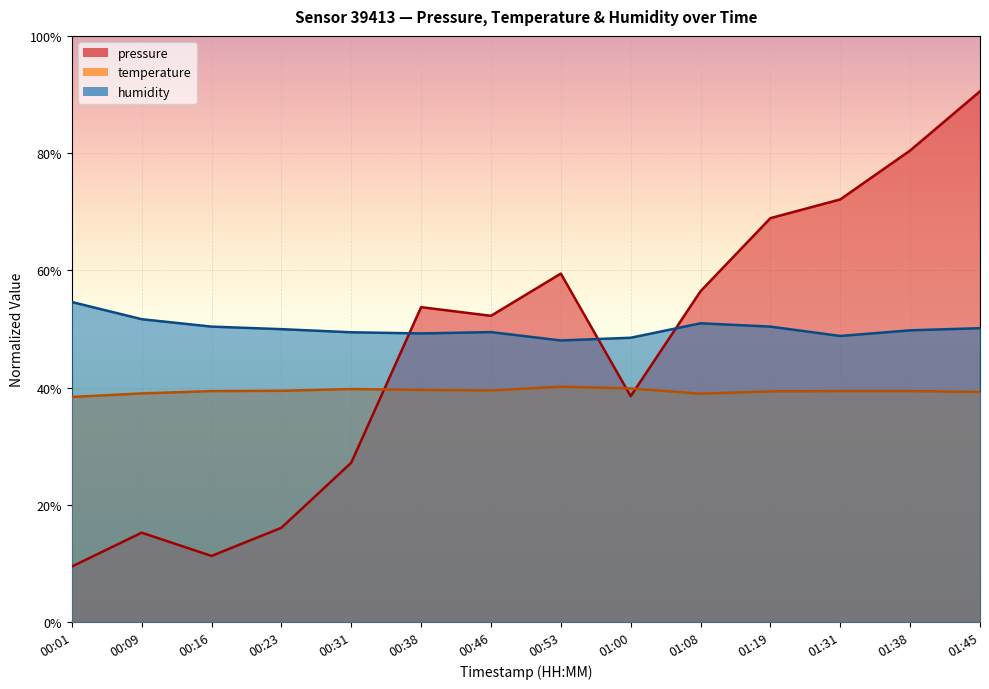

How many interior local peaks does the humidity series have?

2